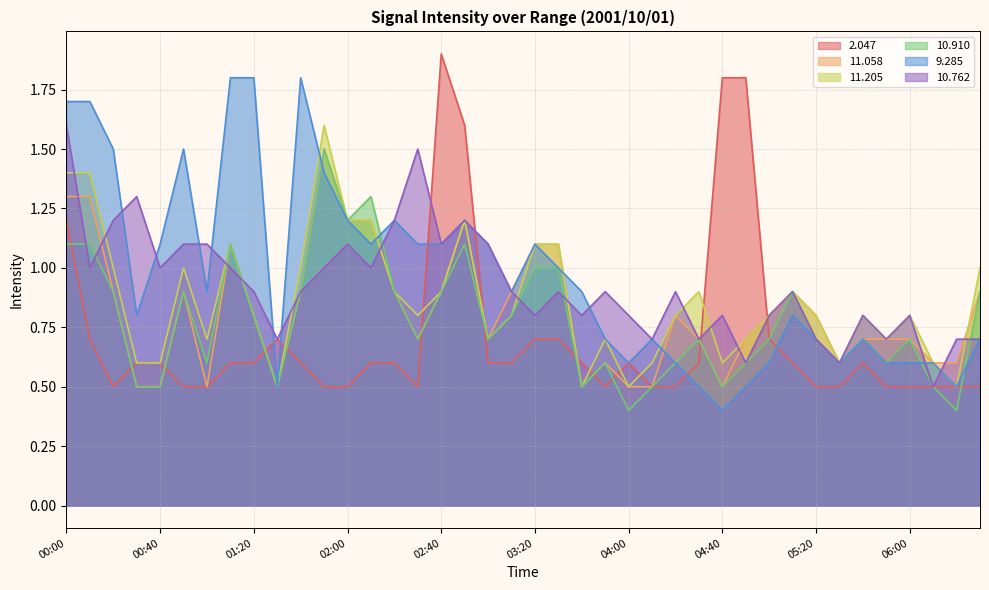

Where do 10.762 and 11.205 first cross each other?

00:00 and 00:10